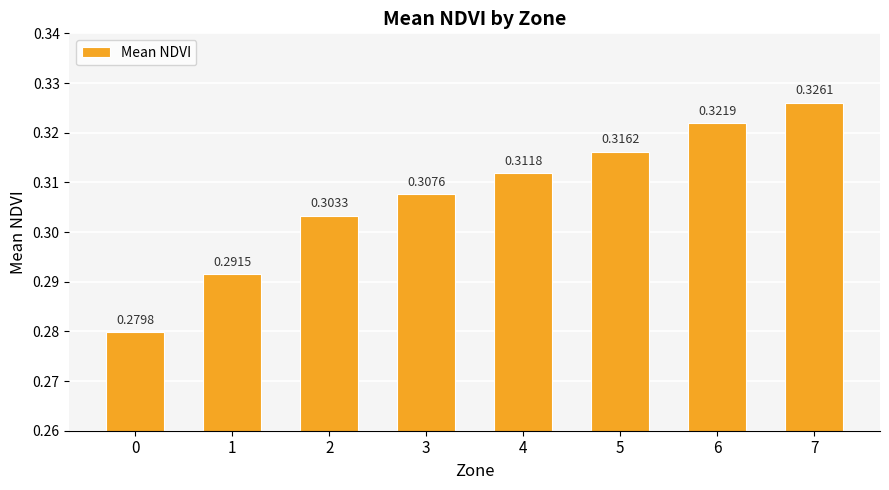

Is it true that the value at 2 is 0.1?

False